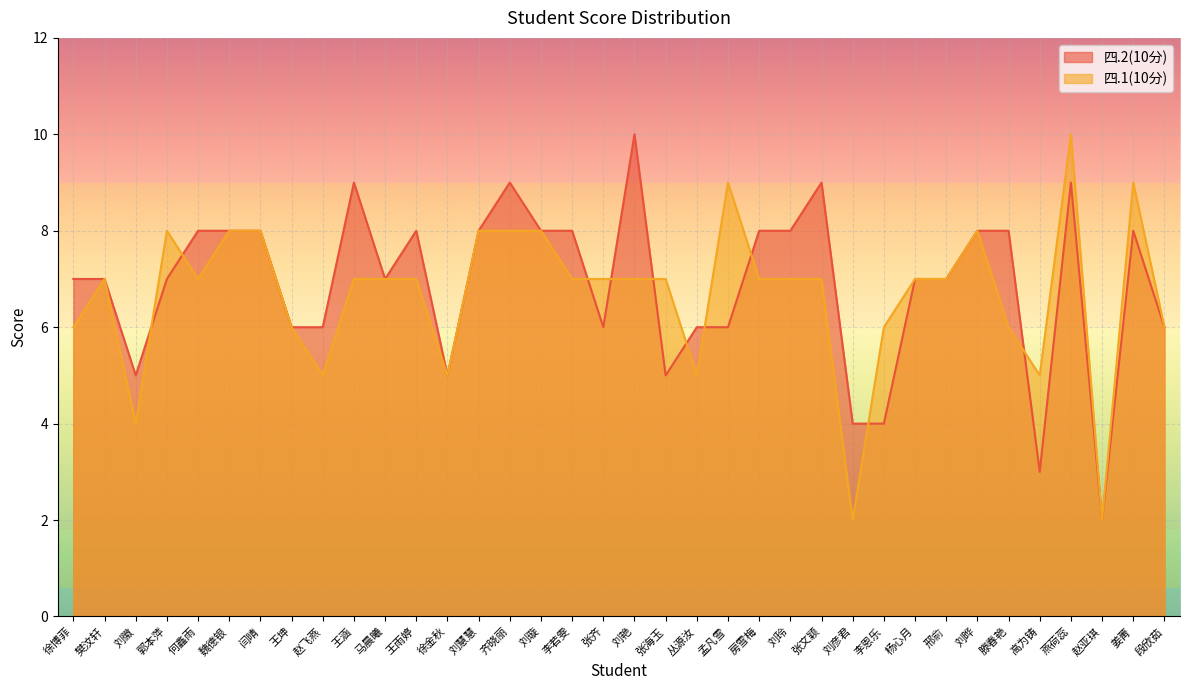

Is it true that 四.1(10分) equals 6 at 段欣茹?

True